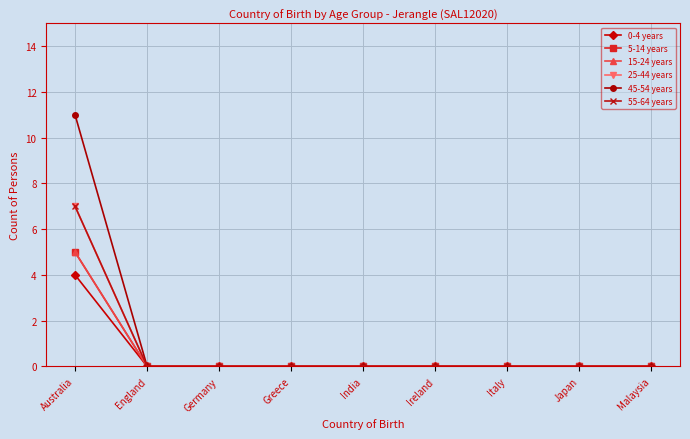

What is the label of the 8th point from the left?

Japan